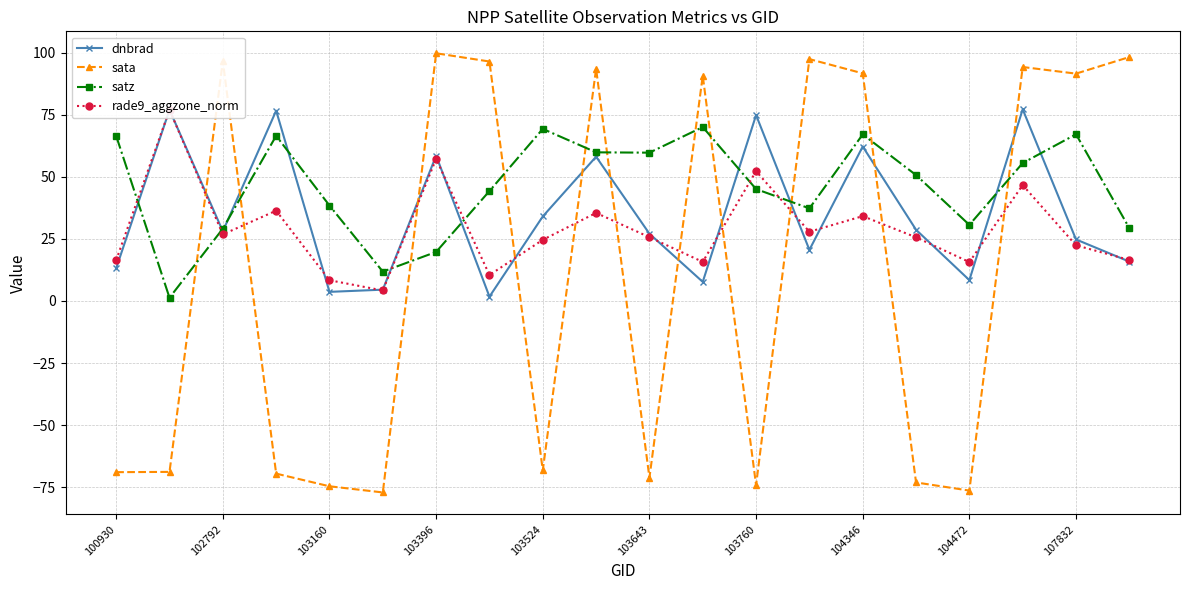

What is the difference between the maximum and minimum values in the satz series?

68.7